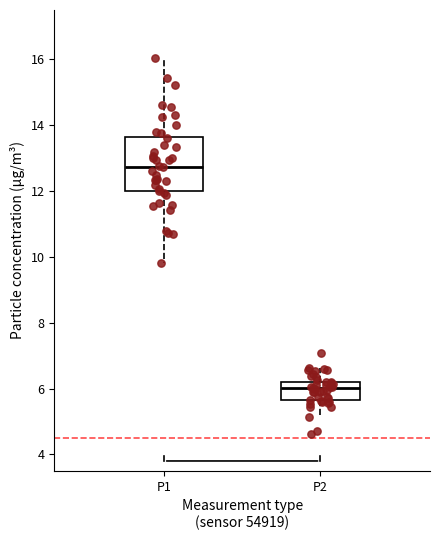

Reading left to right, read every box against the y-axis: the position of its median line, the range the box covers, and the ends of its whiskers. The values are not printed on the chart, so give them approximately, as read against the axis.

P1: median 12.8, box 12.0 to 13.6, whiskers 9.8 to 16.0
P2: median 6.0, box 5.6 to 6.2, whiskers 5.2 to 6.6